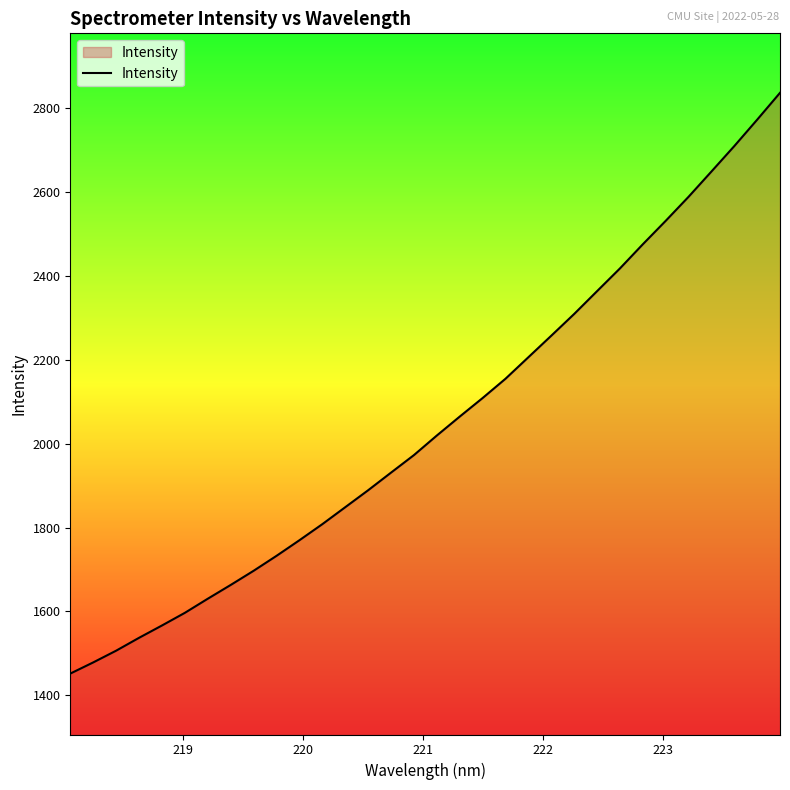

What is the maximum value shown in the chart?

2836.4